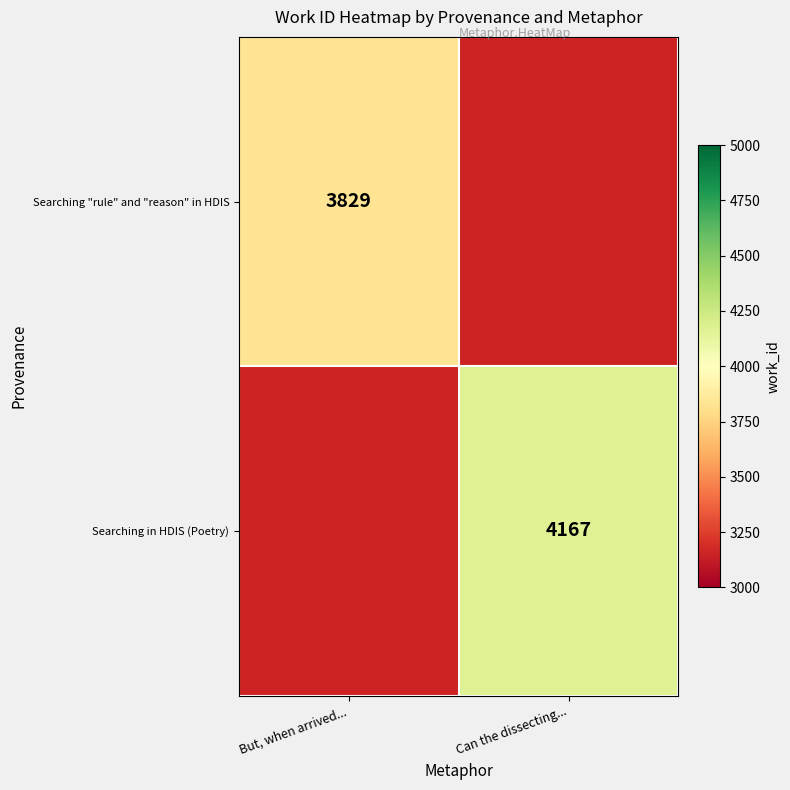

True or false: Searching "rule" and "reason" in HDIS has a value of 5789.5 at But, when arrived....

False